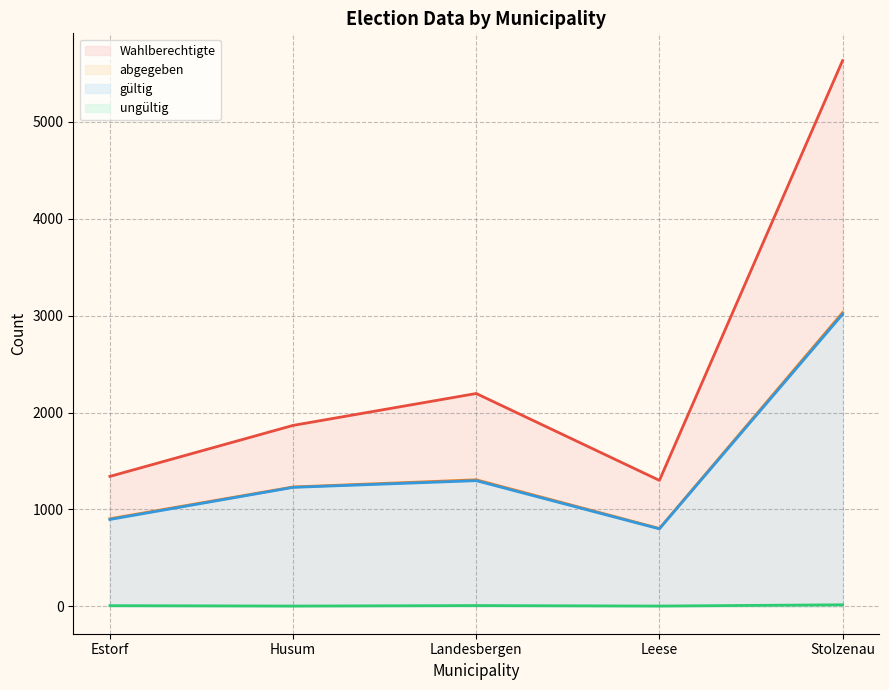

How many lines are shown in the chart?

4